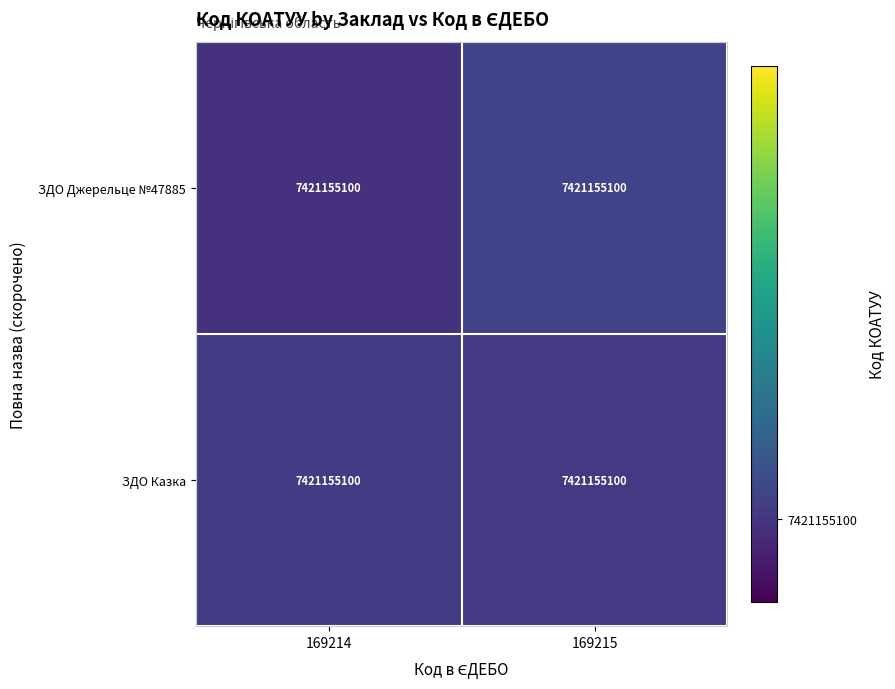

Which label corresponds to the largest value in the chart?

169215